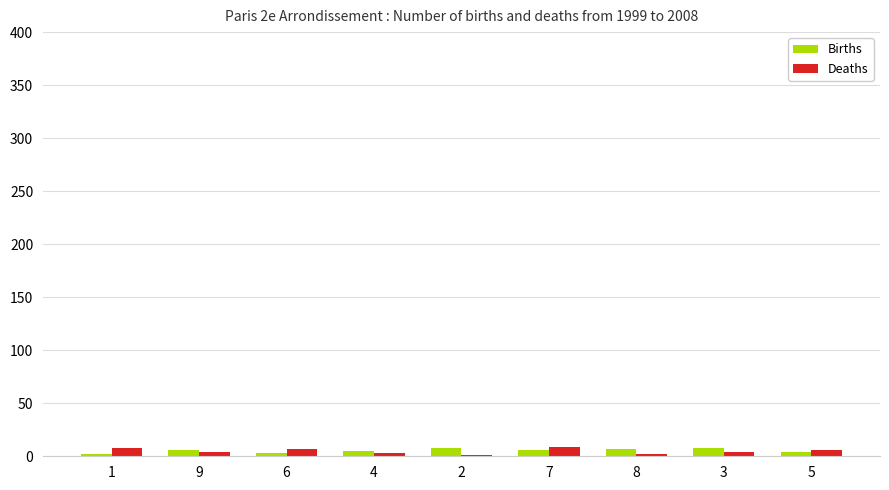

Count the Births values in the range 4 to 7.

5